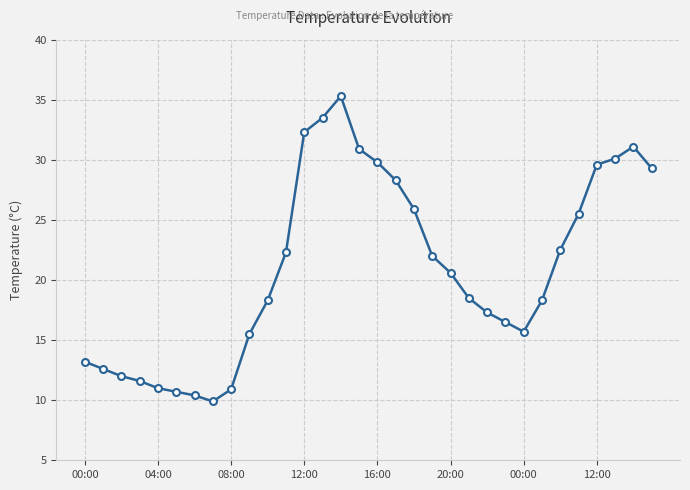

What is the difference between the maximum and second lowest values?

24.9